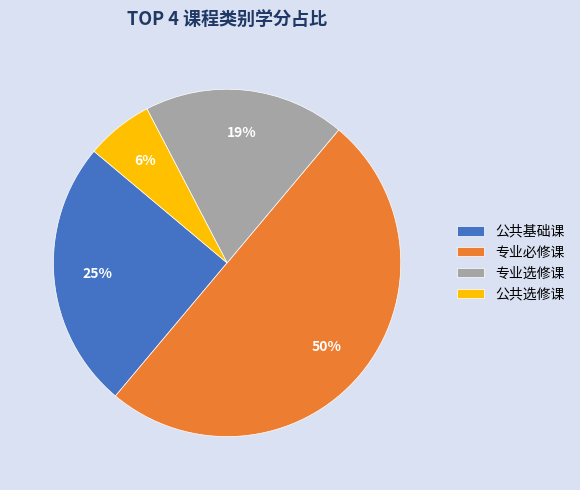

Which slice is the smallest?

公共选修课